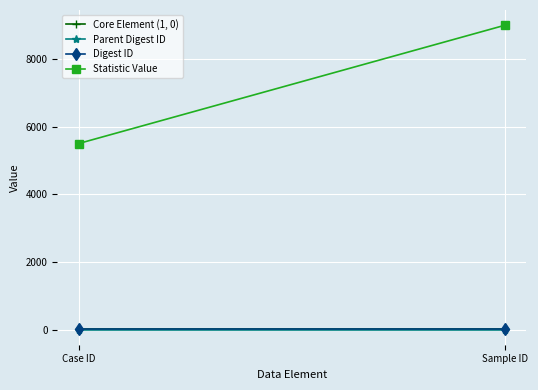

Reading left to right, transcribe all the data shown in this chart.

Core Element (1, 0): Case ID=1	Sample ID=1
Parent Digest ID: Case ID=0	Sample ID=0
Digest ID: Case ID=3	Sample ID=3
Statistic Value: Case ID=5500	Sample ID=9000